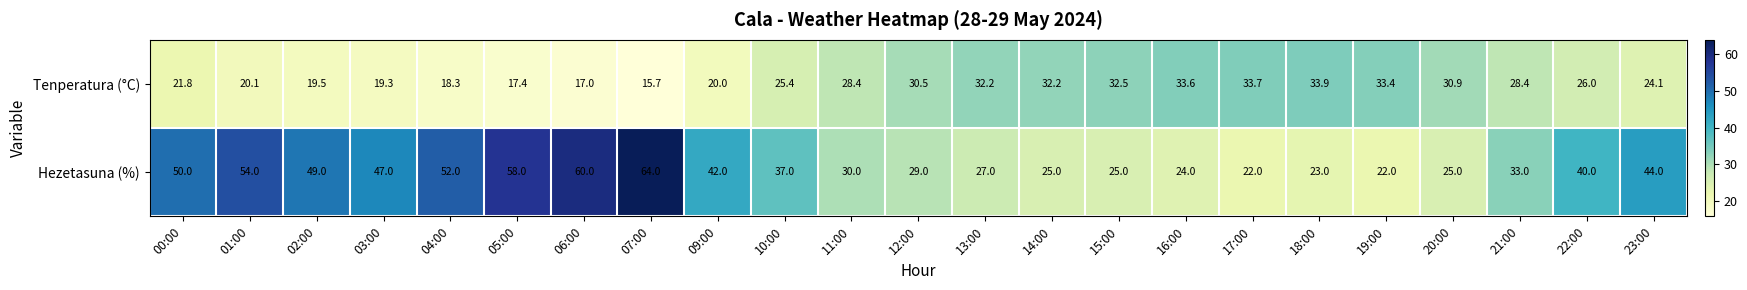

At which category is the sum across all series the highest?

07:00